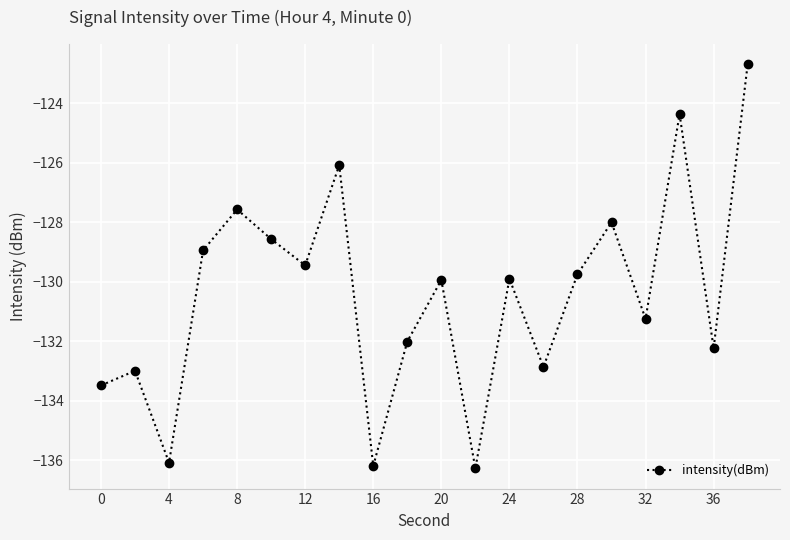

True or false: the data has more than 2 interior local peaks.

True